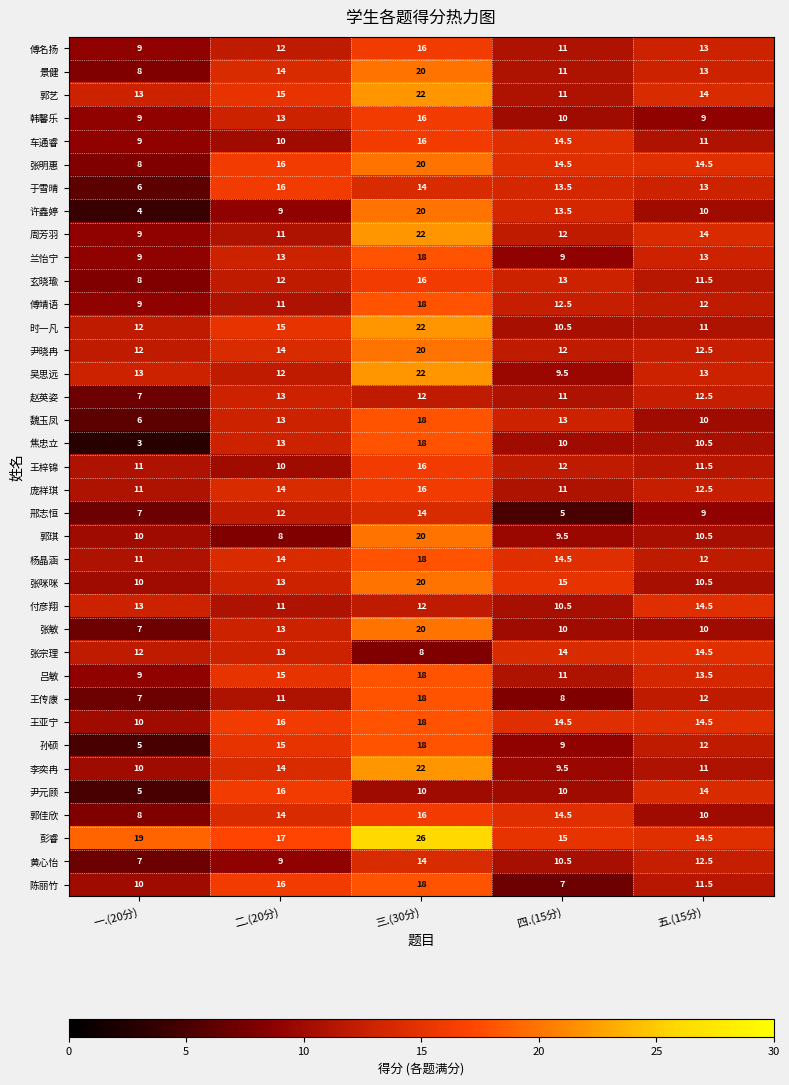

The value of 玄晓瑜 at 二.(20分) is 12.0. True or false?

True